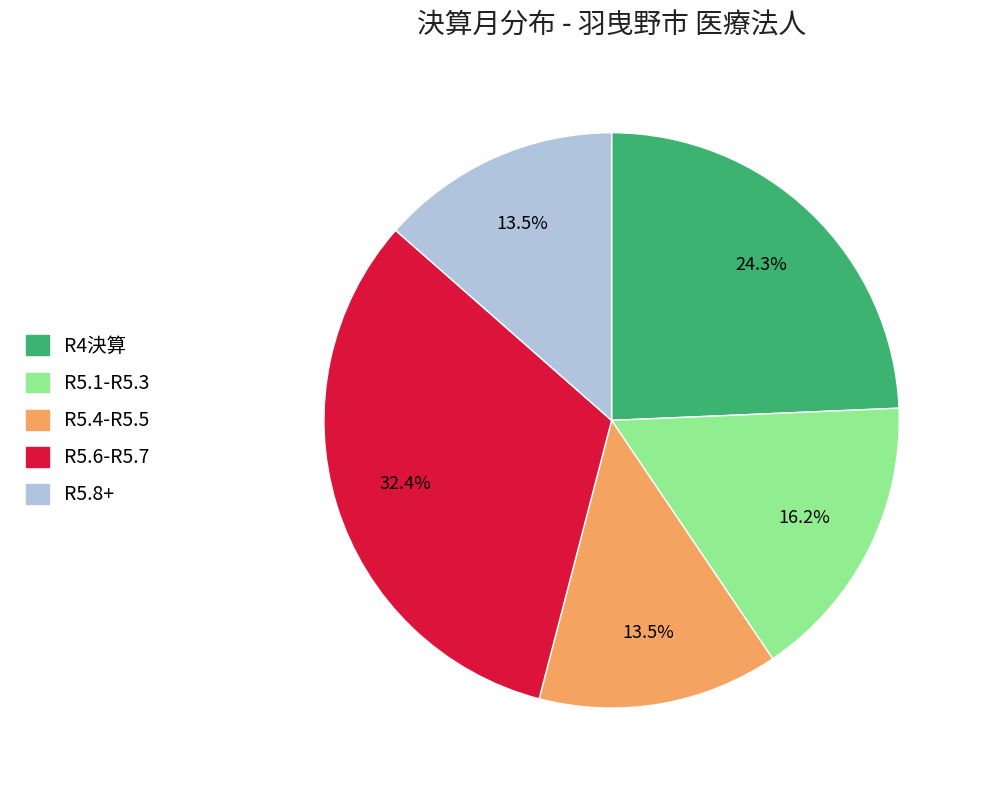

How many segments does this pie chart have?

5